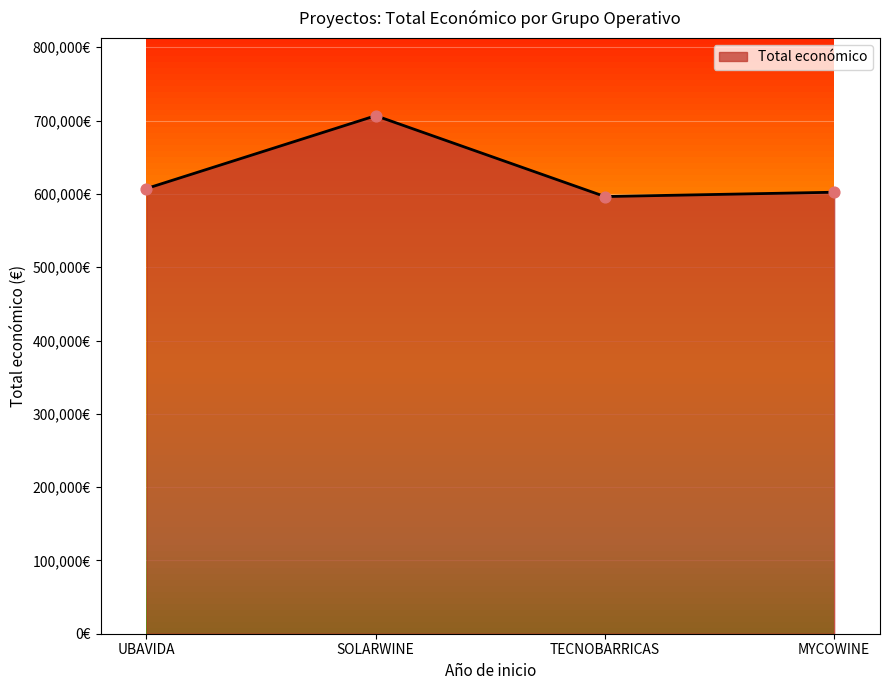

Between SOLARWINE and UBAVIDA, which is larger?

SOLARWINE